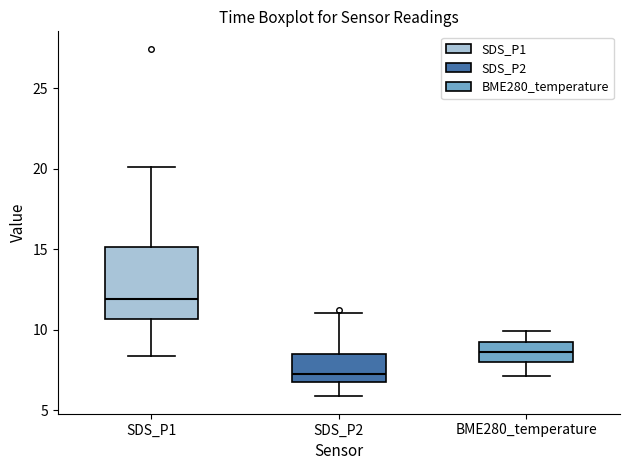

Reading left to right, transcribe this box plot: for each box, give where its median line is, the range the box spans, and where its two whiskers end, as read against the y-axis. The values are not printed on the chart, so give them approximately, as read against the axis.

SDS_P1: median 12.0, box 10.5 to 15.0, whiskers 8.5 to 20.0
SDS_P2: median 7.0, box 6.5 to 8.5, whiskers 6.0 to 11.0
BME280_temperature: median 8.5, box 8.0 to 9.0, whiskers 7.0 to 10.0